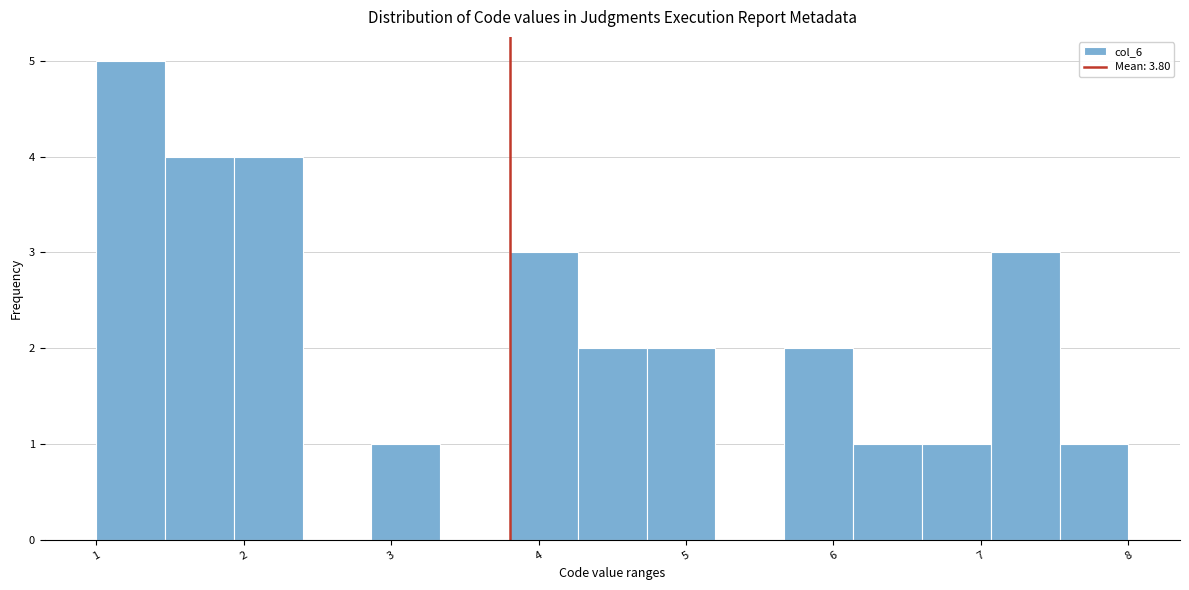

What is the height of the bar covering 7.5 to 8.0 on the x-axis? Neither the bar edges nor the heights are printed on the chart, so give them approximately, as read against the axes.

1